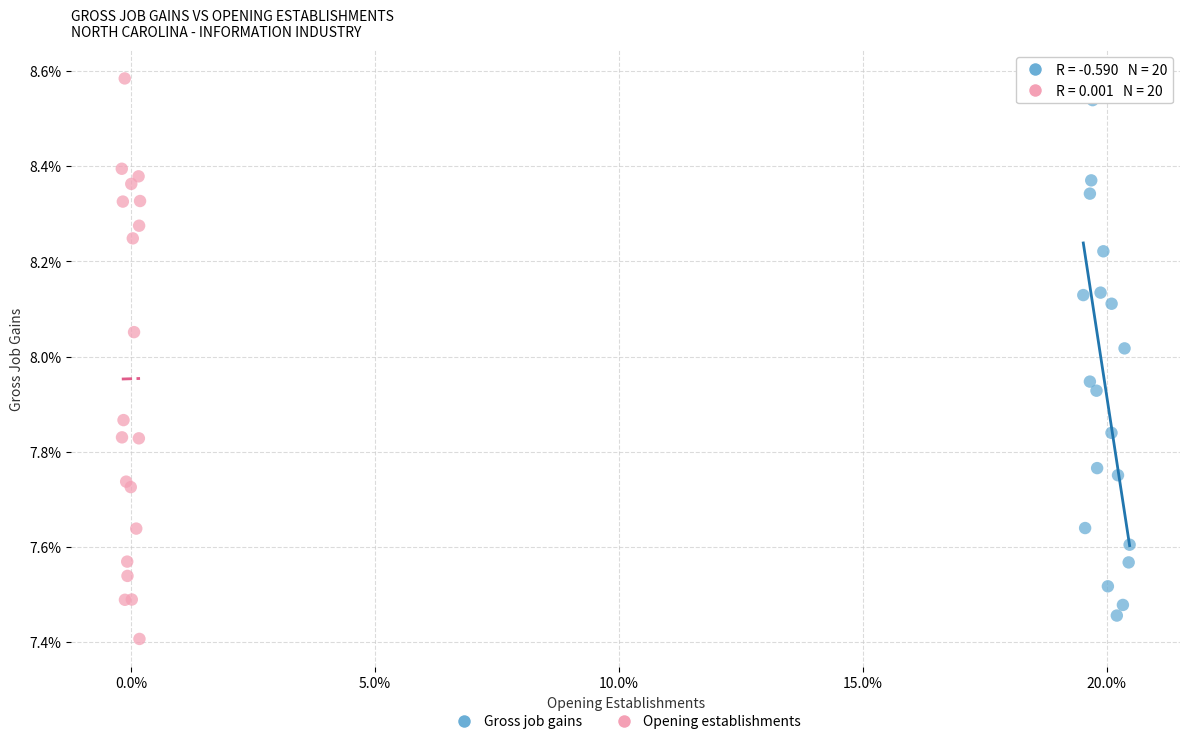

Which series has the largest Y range (max minus min)?

Opening establishments